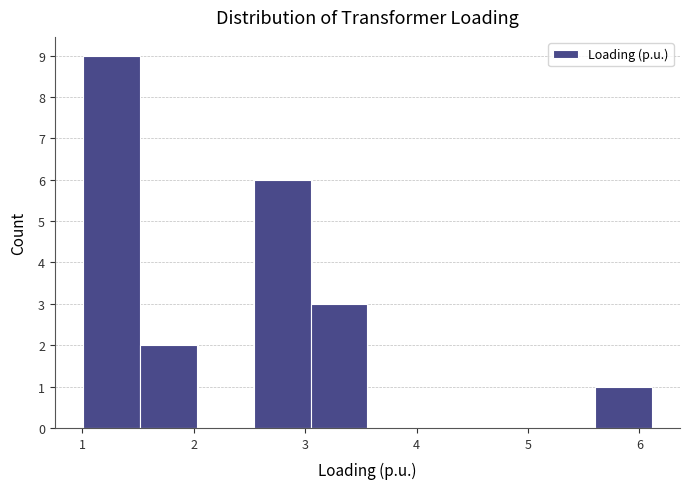

How tall is the bar that spans 1.0 to 1.5 on the x-axis? Neither the bar edges nor the heights are printed on the chart, so give them approximately, as read against the axes.

9